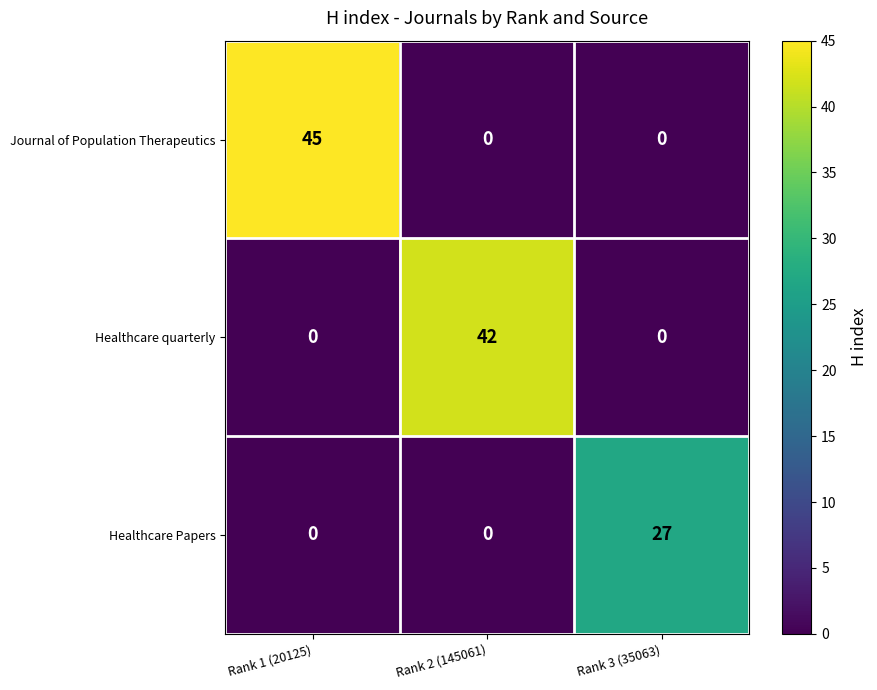

Reading left to right, what are all the values shown in this chart?

Journal of Population Therapeutics: 45	0	0
Healthcare quarterly: 0	42	0
Healthcare Papers: 0	0	27